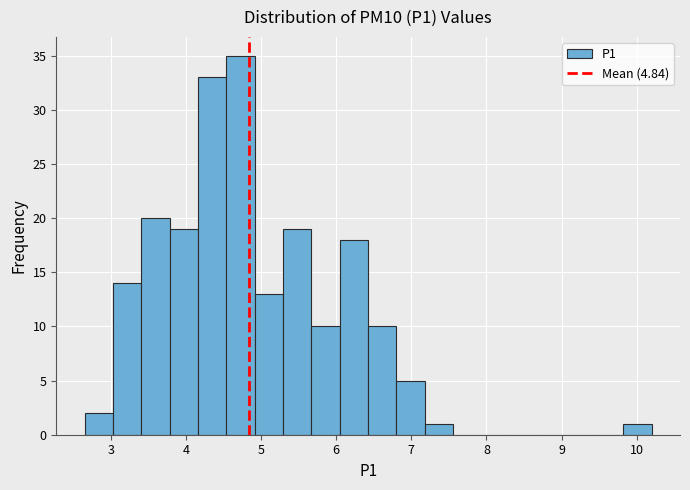

Read against the x-axis, roughly where is the centre of the tallest bar?

4.7